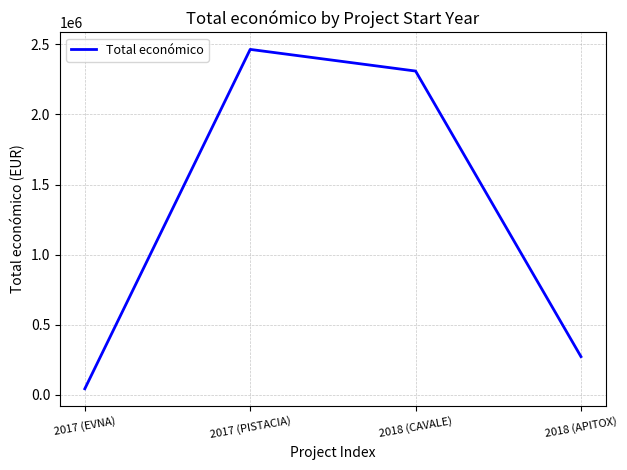

What is the difference between the values at 2017 (EVNA) and 2018 (APITOX)?

229480